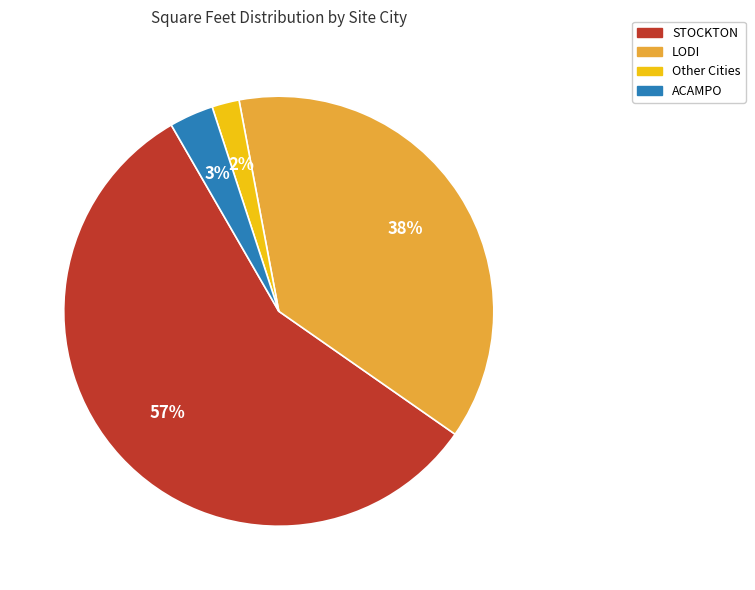

Is there any slice that represents more than half of the pie?

Yes